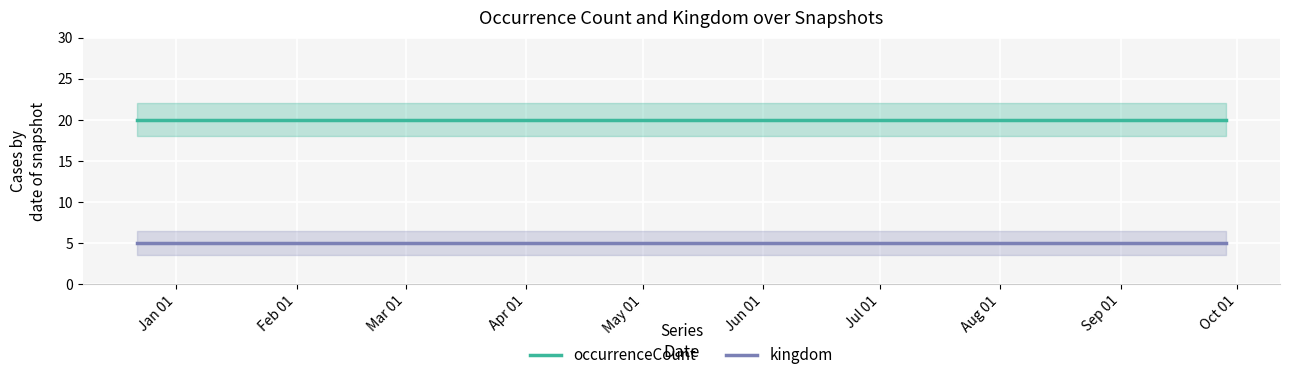

What is the average value of the kingdom series?

5